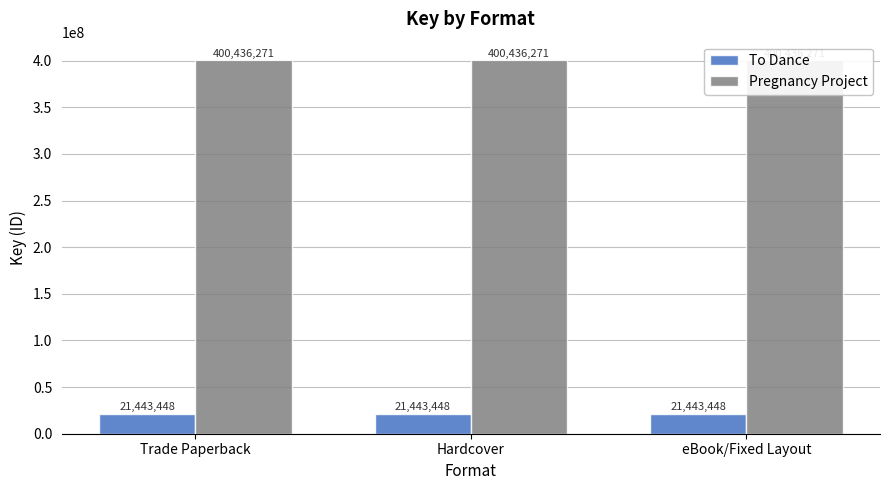

True or false: To Dance has a value of 7560854 at Trade Paperback.

False